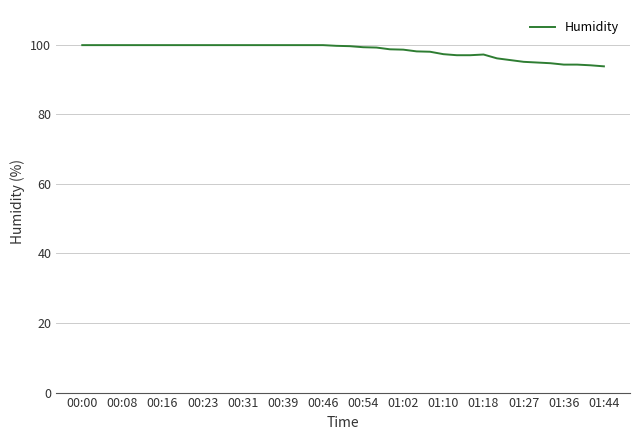

What is the smallest value displayed?

93.8